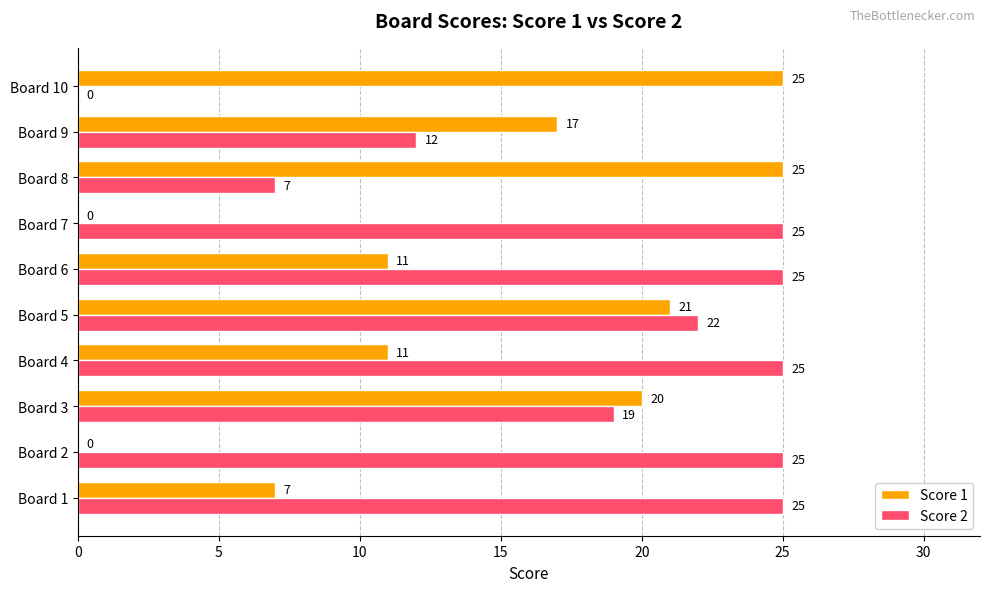

Is the value of Score 2 at Board 9 greater than the value of Score 1 at Board 6?

Yes